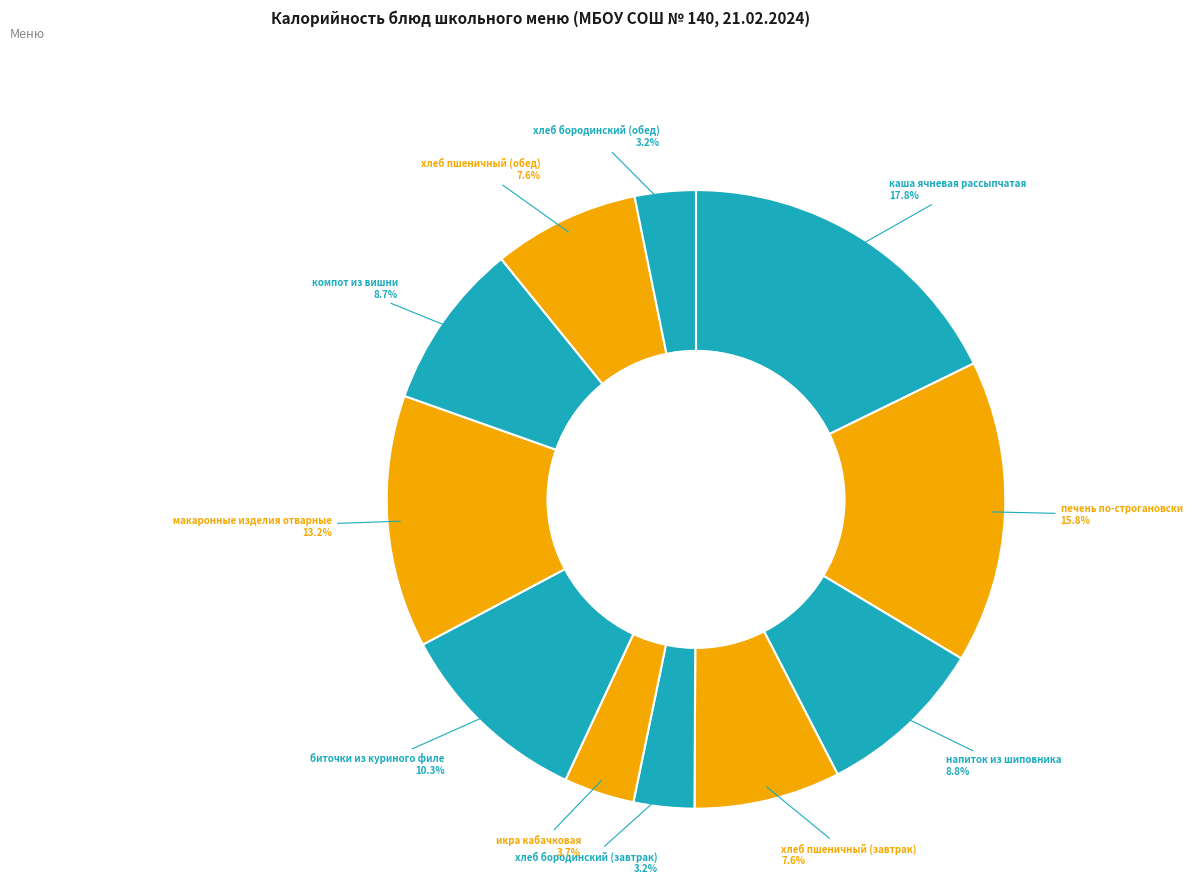

What percentage is the макаронные изделия отварные slice, to the nearest percent?

13%